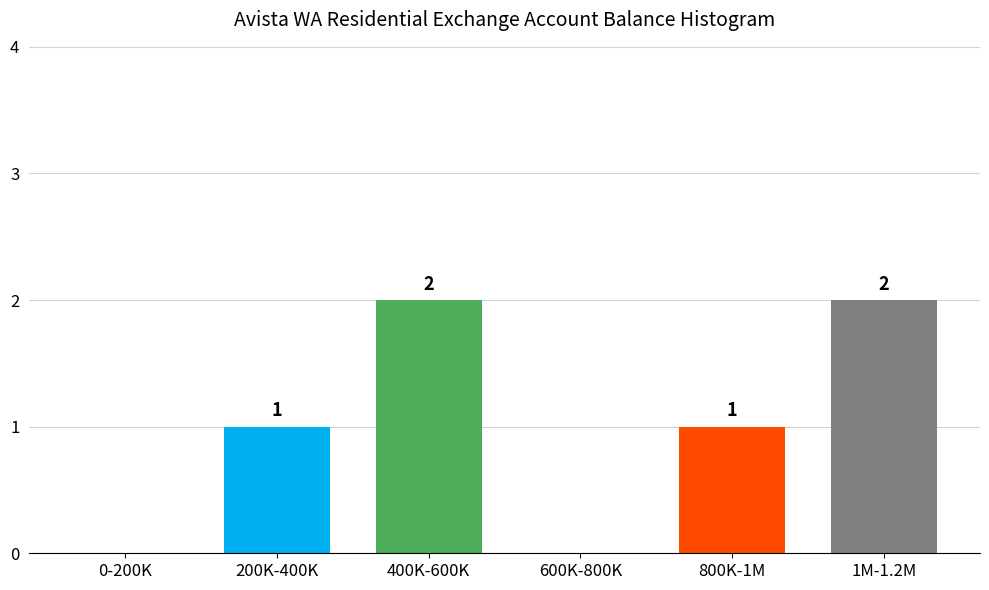

Reading left to right, extract all data points from this chart.

0-200K=0	200K-400K=1	400K-600K=2	600K-800K=0	800K-1M=1	1M-1.2M=2